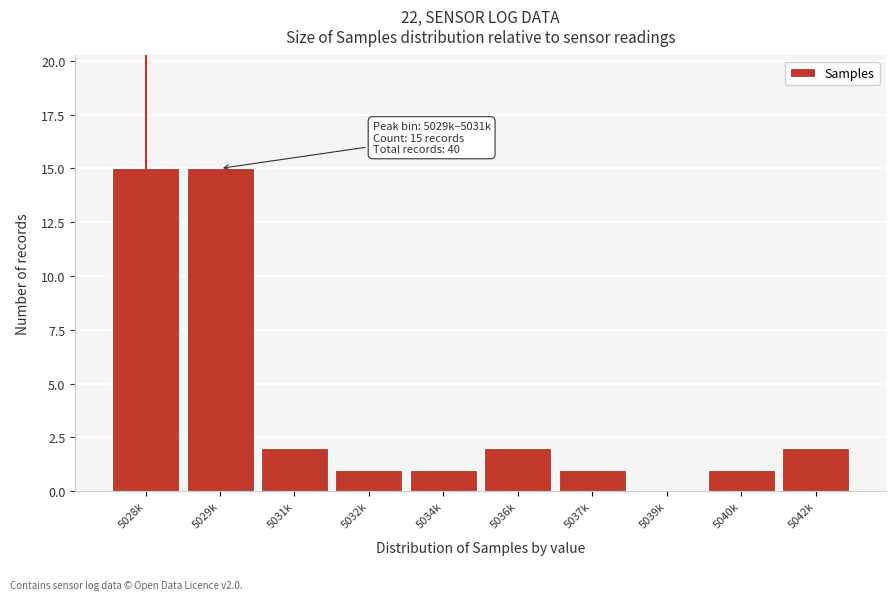

Reading left to right, extract all data points from this chart.

5028k=15	5029k=15	5031k=2	5032k=1	5034k=1	5036k=2	5037k=1	5039k=0	5040k=1	5042k=2